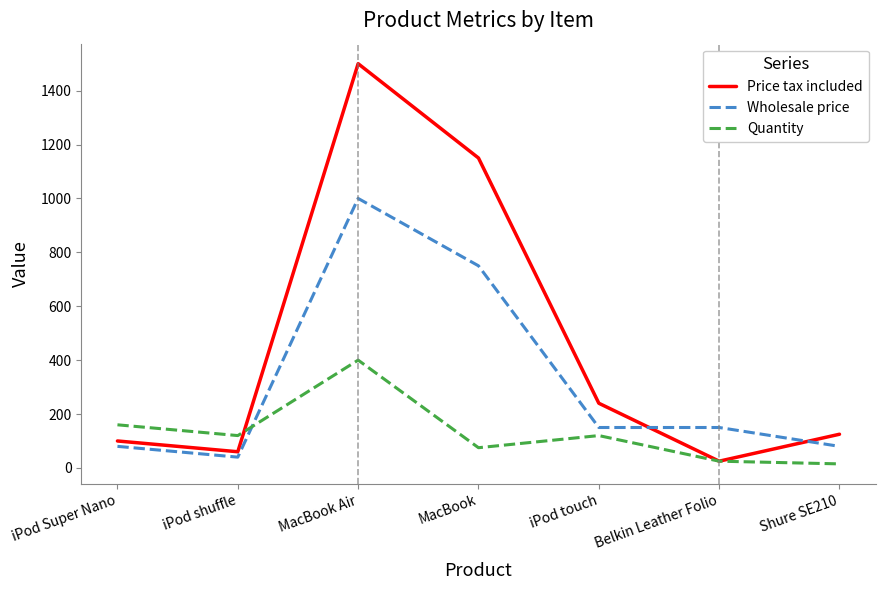

What is the maximum value for Price tax included?

1500